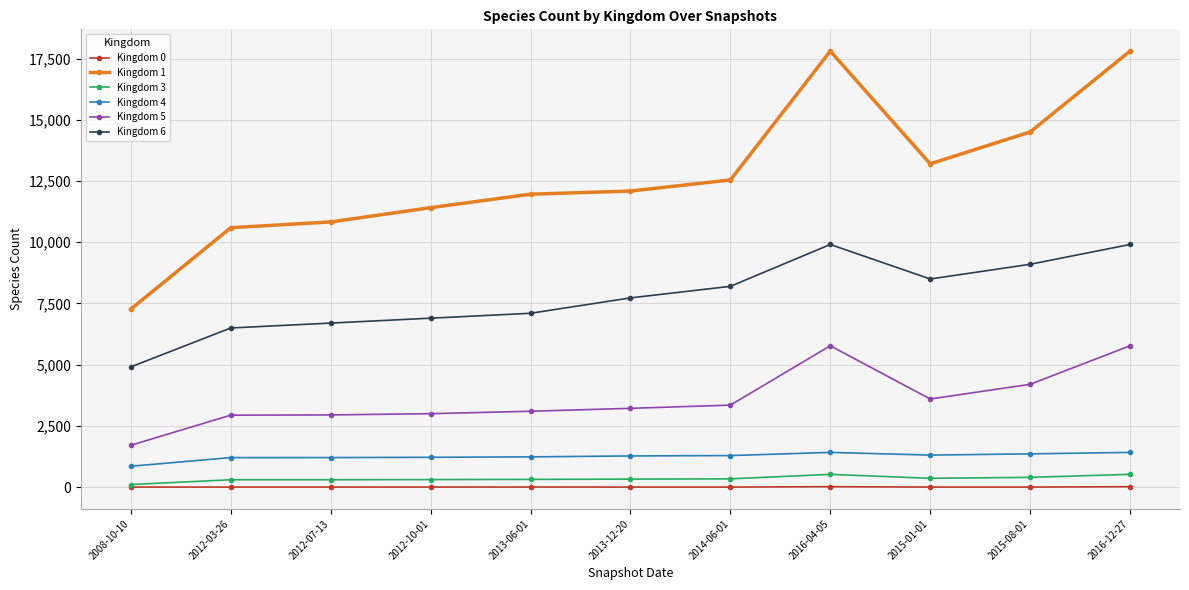

True or false: Kingdom 3 and Kingdom 6 intersect in this chart.

False